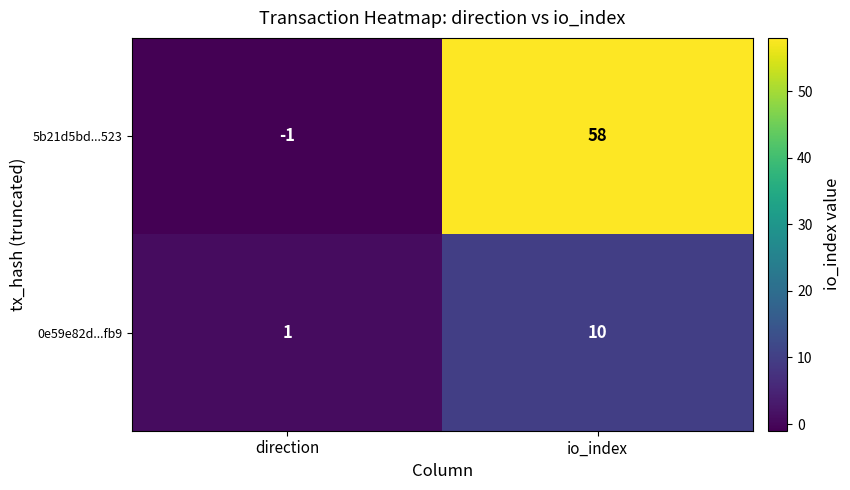

Reading left to right, extract all data points from this chart.

5b21d5bd...523: -1	58
0e59e82d...fb9: 1	10